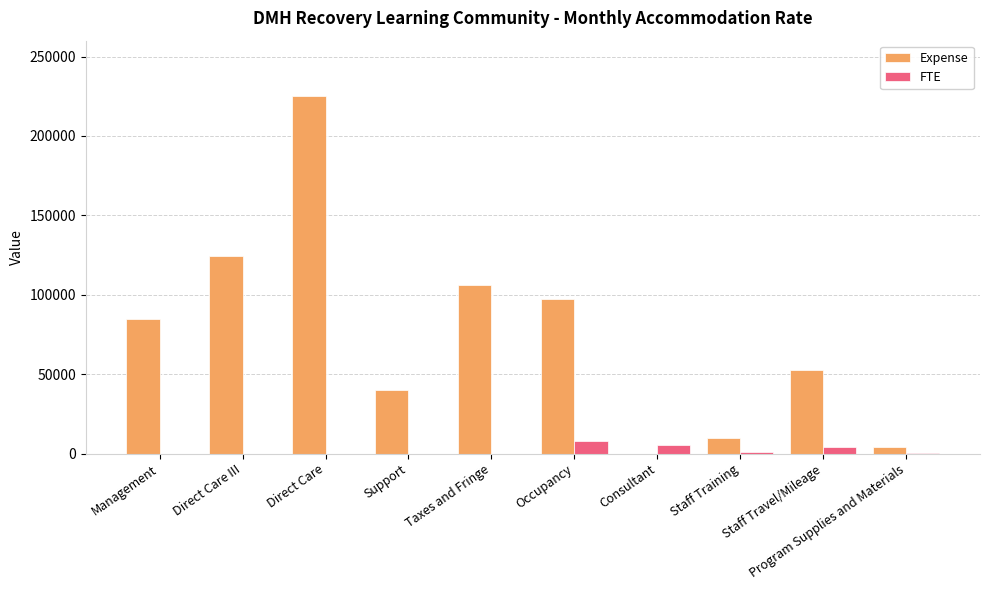

What is the sum of the FTE values at Consultant and Occupancy?

12954.1